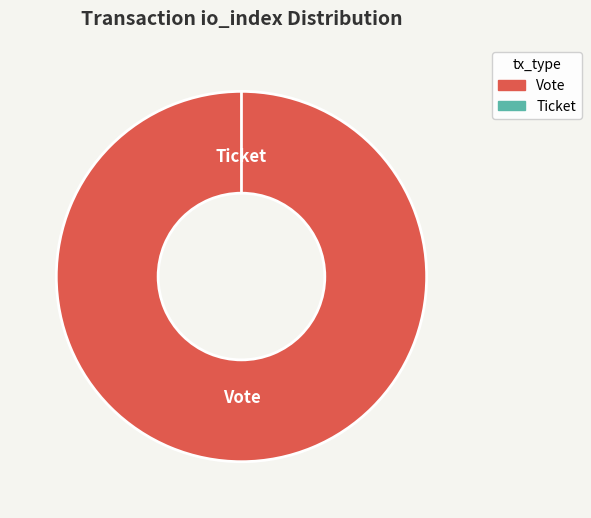

How many segments does this pie chart have?

2